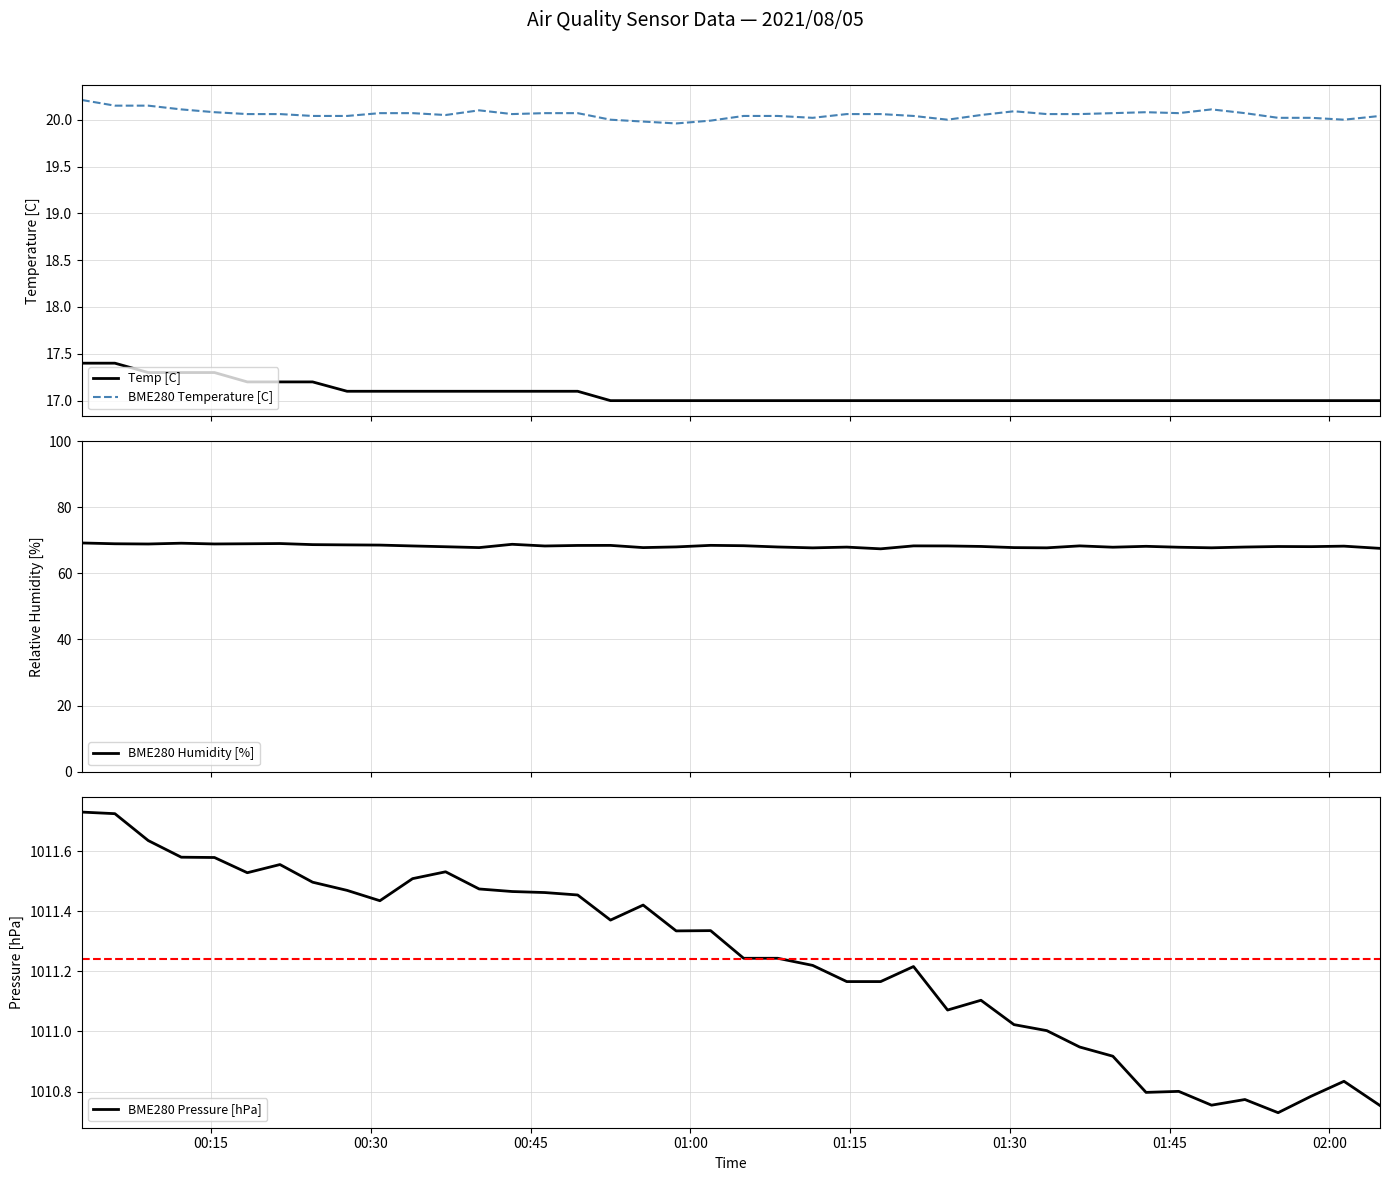

In BME280 Pressure [hPa], how many points are lower than both neighbors (excluding endpoints)?

8